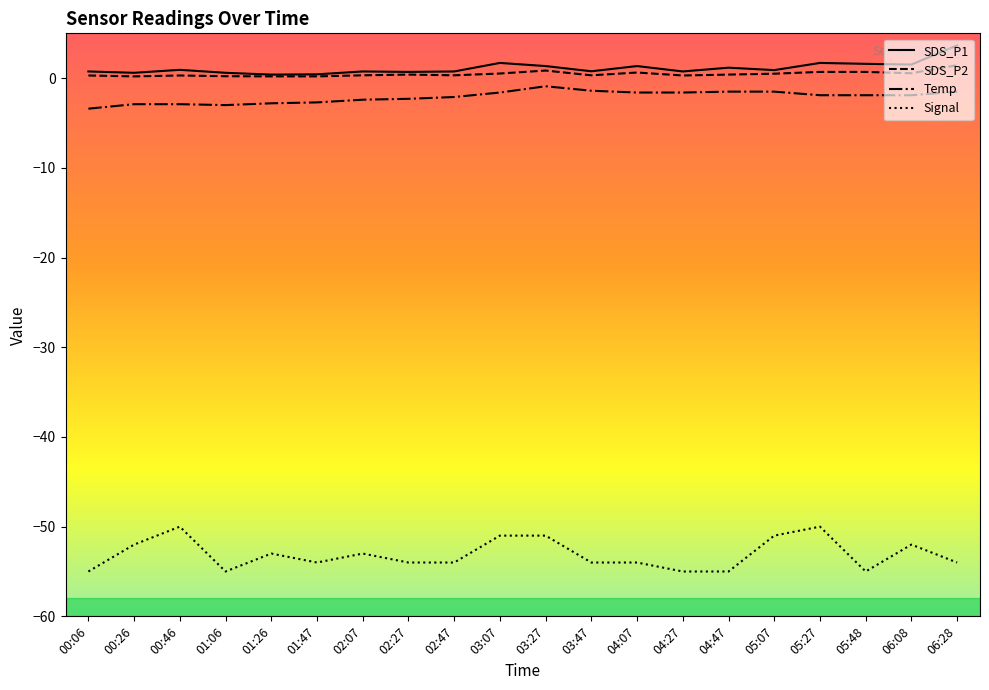

List the series in order of their peak value, lowest first.

Signal, Temp, SDS_P2, SDS_P1